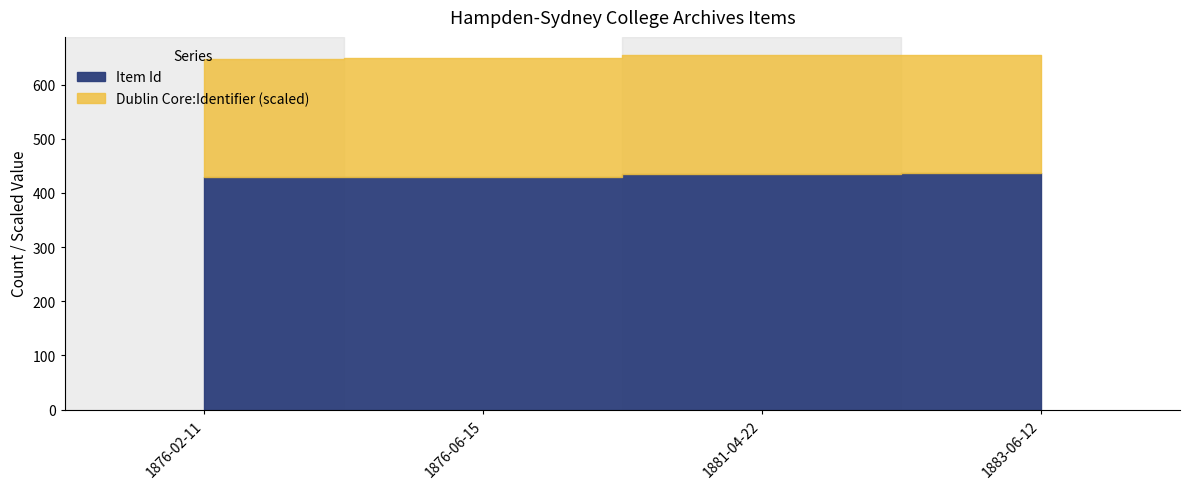

Reading right to left, what are all the values shown in this chart?

Item Id: 1883-06-12=437.0	1881-04-22=436.0	1876-06-15=430.0	1876-02-11=429.0
Dublin Core:Identifier: 1883-06-12=655.5	1881-04-22=654.5	1876-06-15=648.5	1876-02-11=647.5